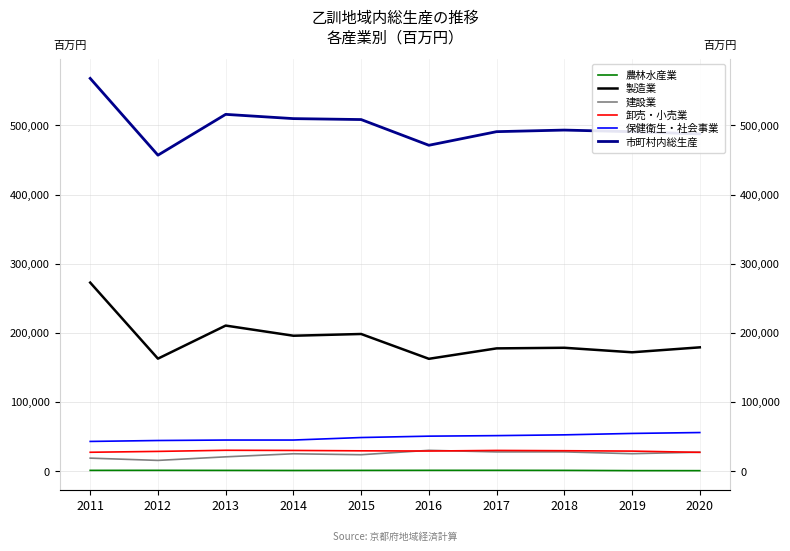

At which category does 農林水産業 reach its first local valley?

2014